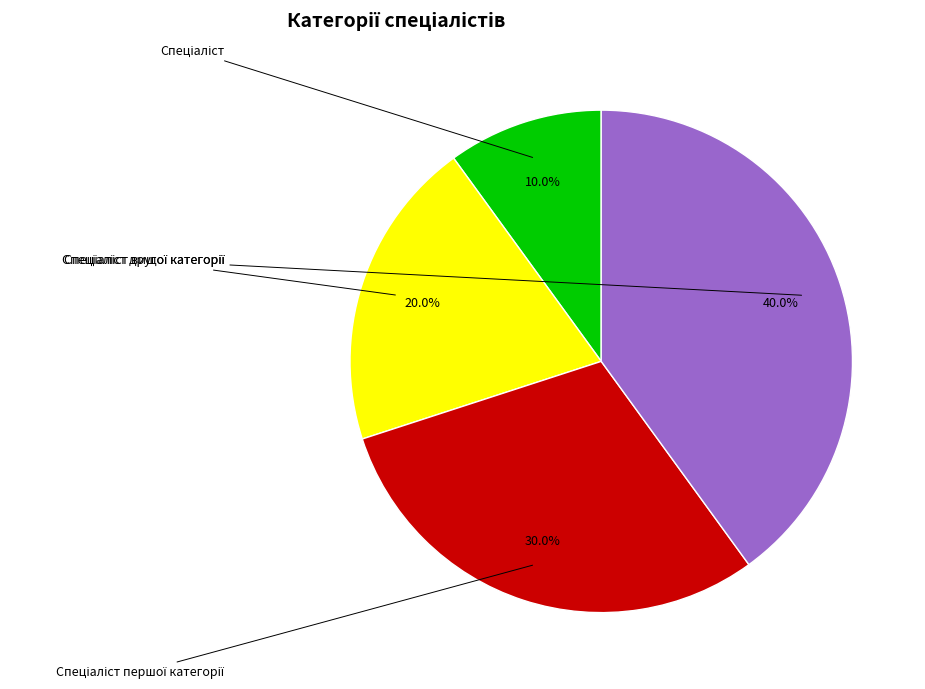

How many segments does this pie chart have?

4